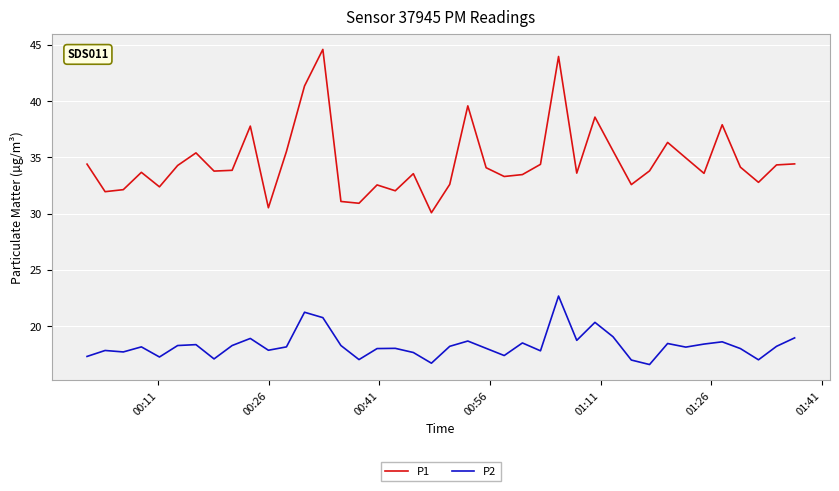

Rank the series by their maximum value, from lowest to highest.

P2, P1